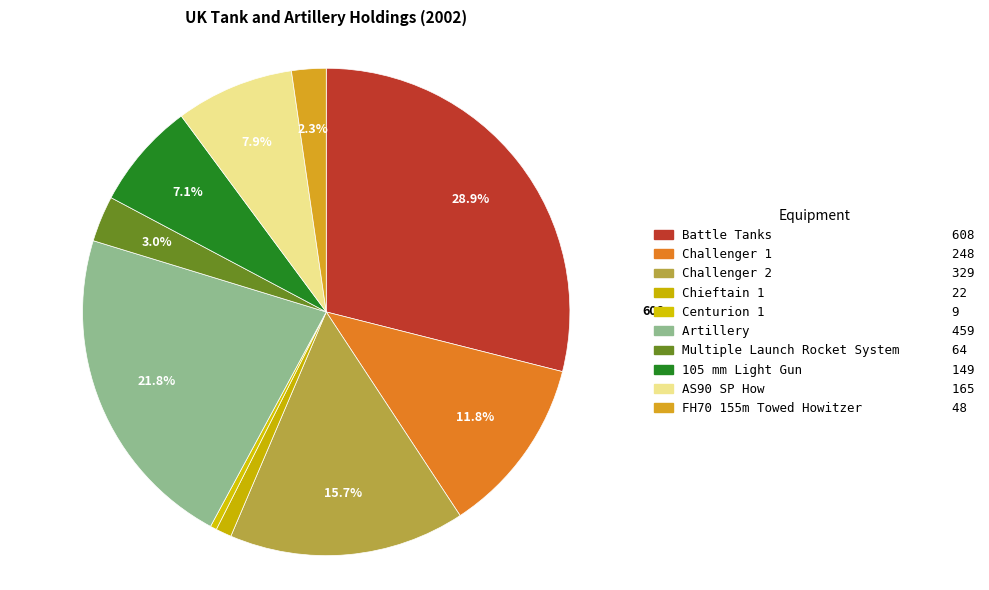

The Battle Tanks slice represents 41% of the pie. True or false?

False